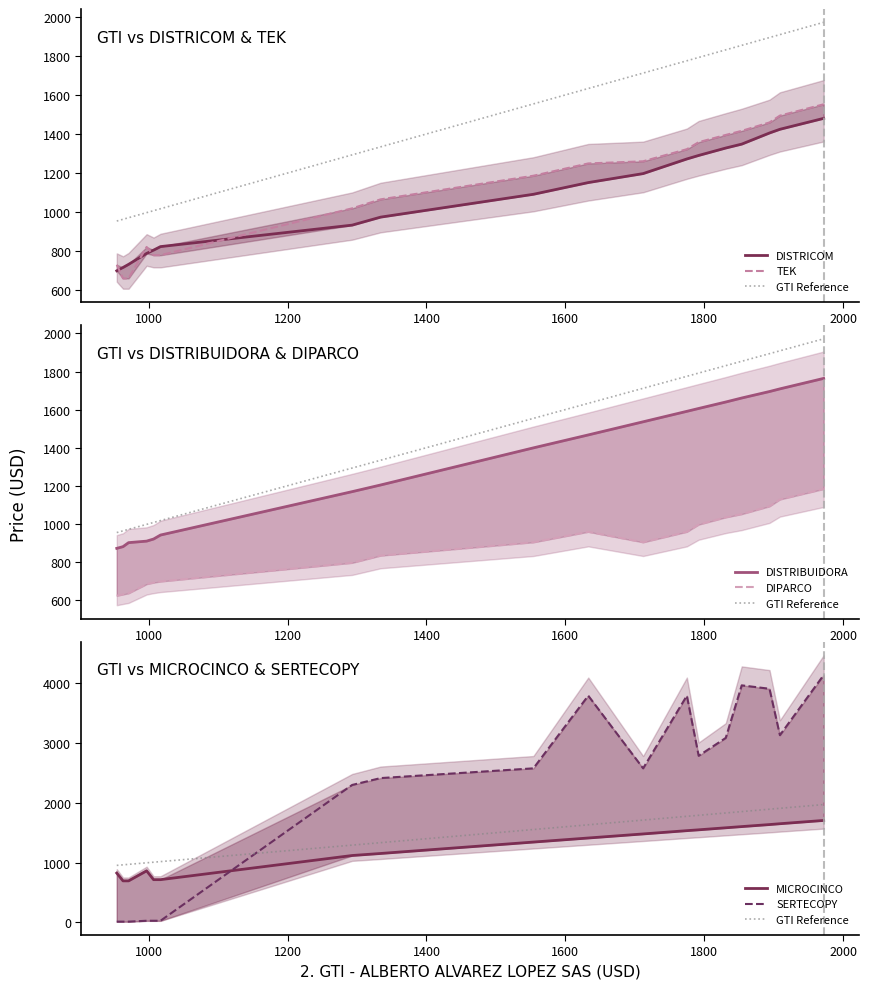

How many lines are shown in the chart?

6